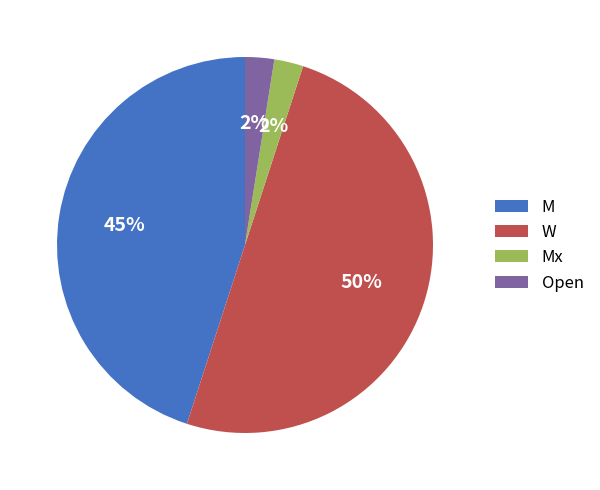

Is the sum of Open and W greater than half?

Yes